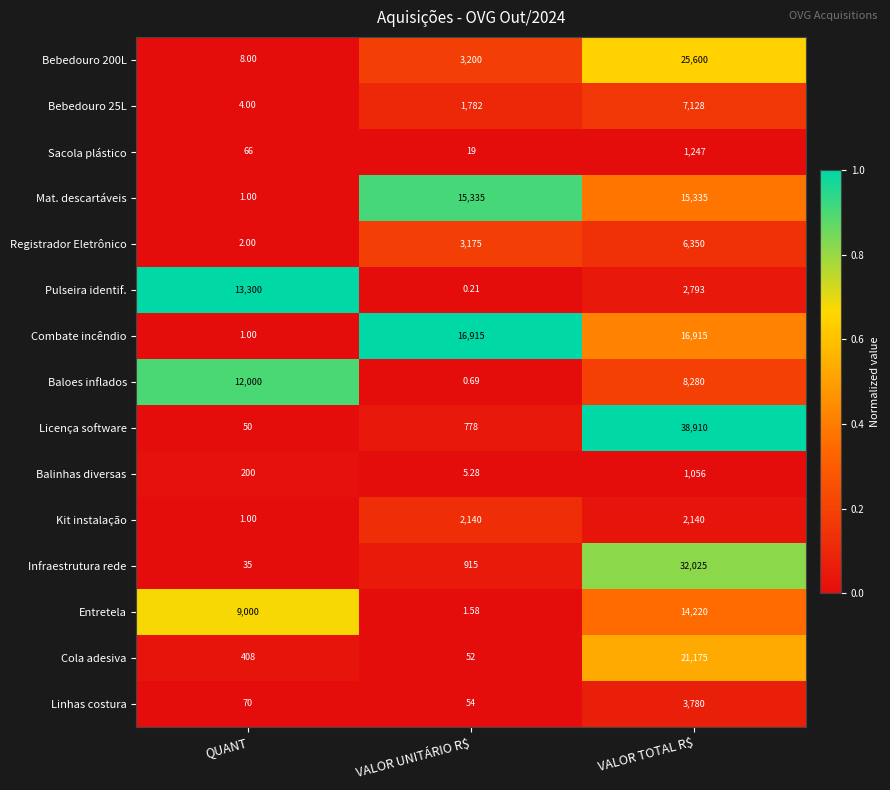

At which category does the chart reach its peak across all series?

VALOR TOTAL R$